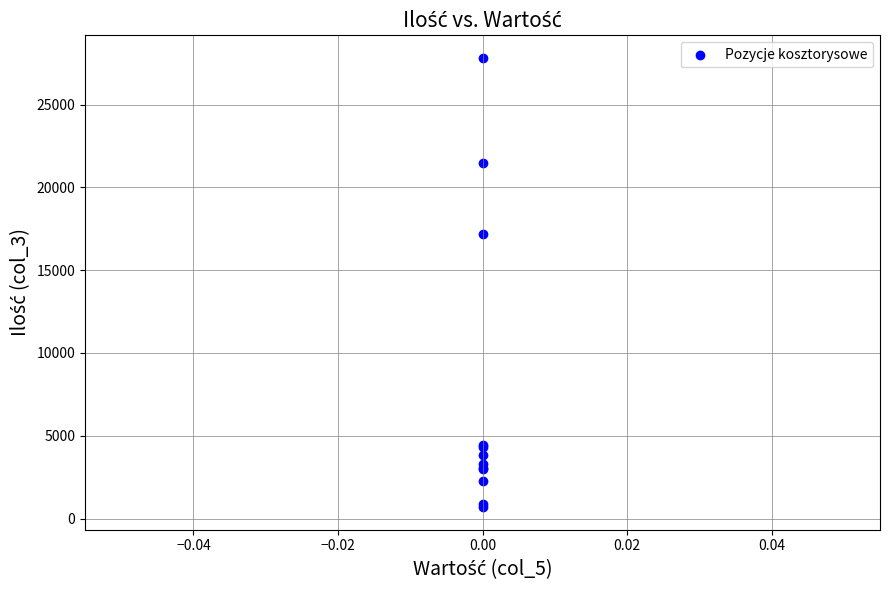

What Y value in the scatter plot is closest to 14252?

17155.7